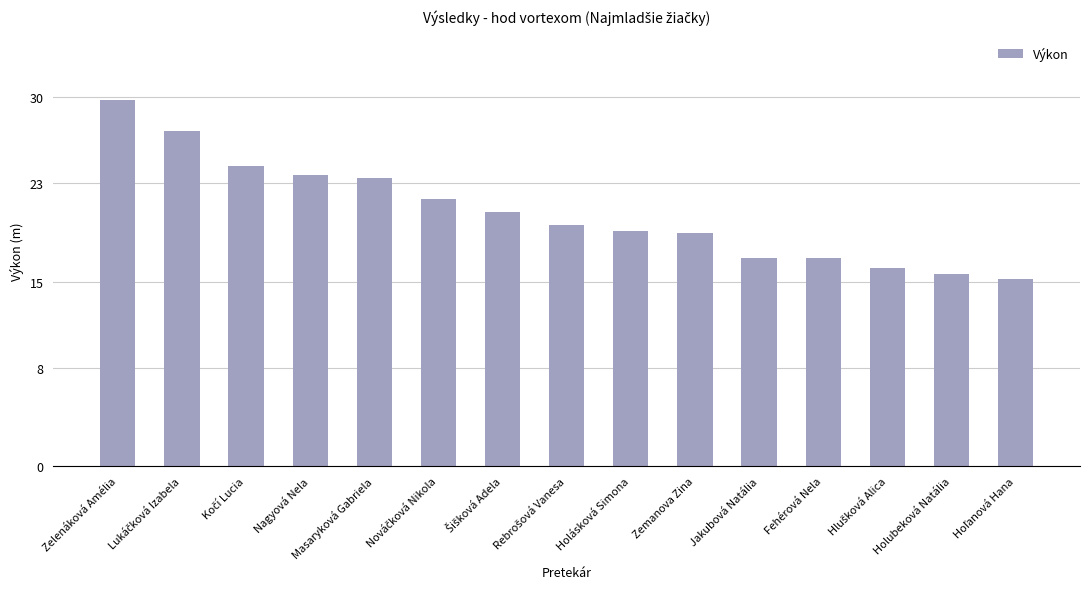

Approximately how many times larger is the value at Fehérová Nela compared to Masaryková Gabriela?

0.7